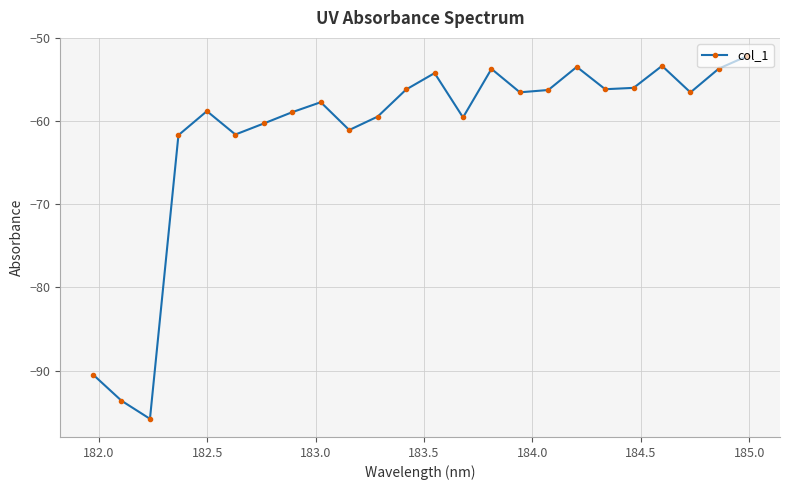

What is the maximum value shown in the chart?

-52.2